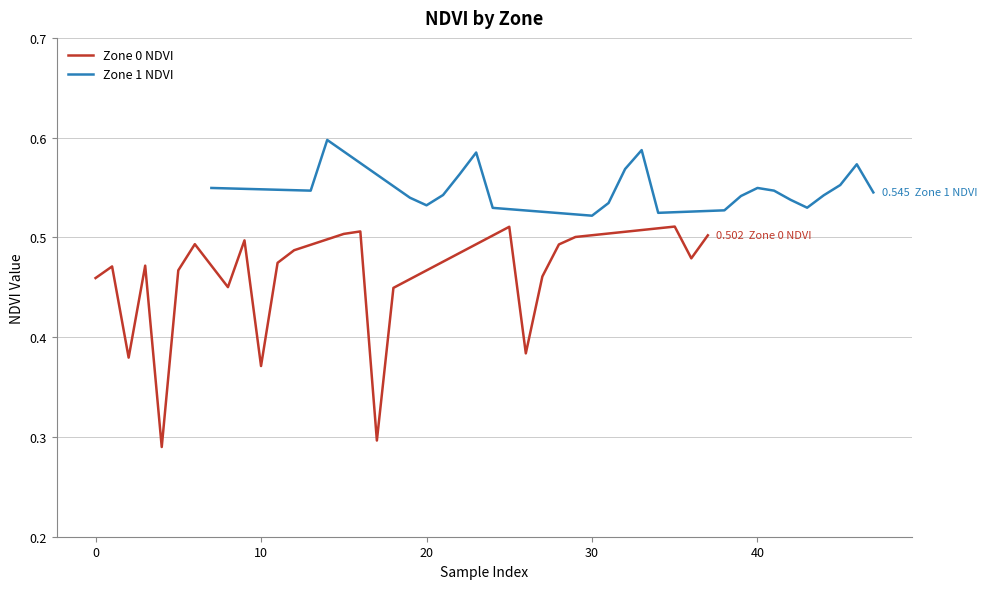

Which series has the largest total across all categories?

Zone 1 NDVI